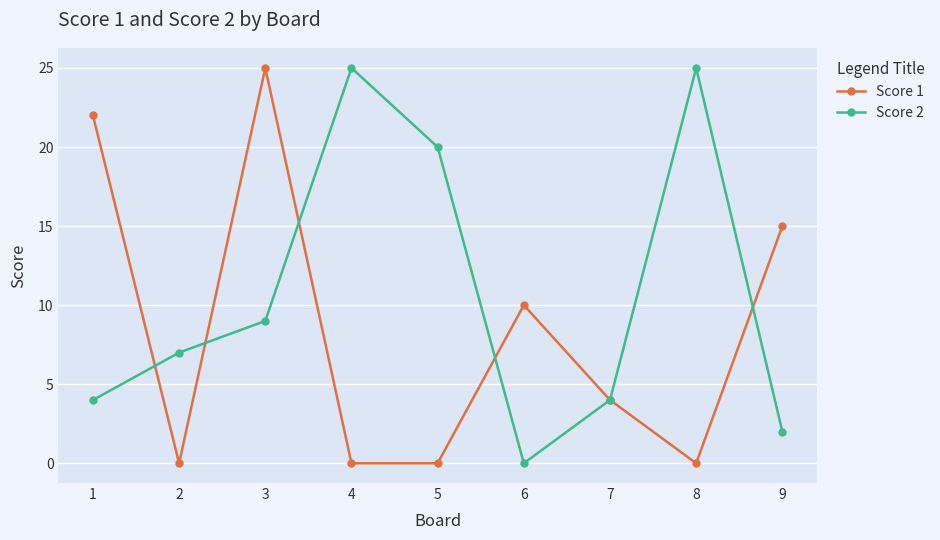

How many data points does each series have?

9